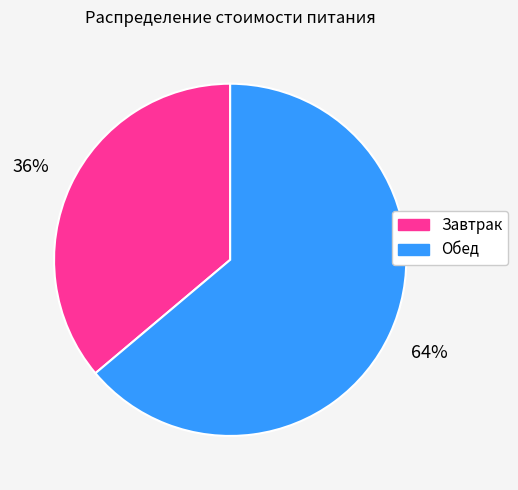

Rank the categories by value from highest to lowest.

Обед, Завтрак